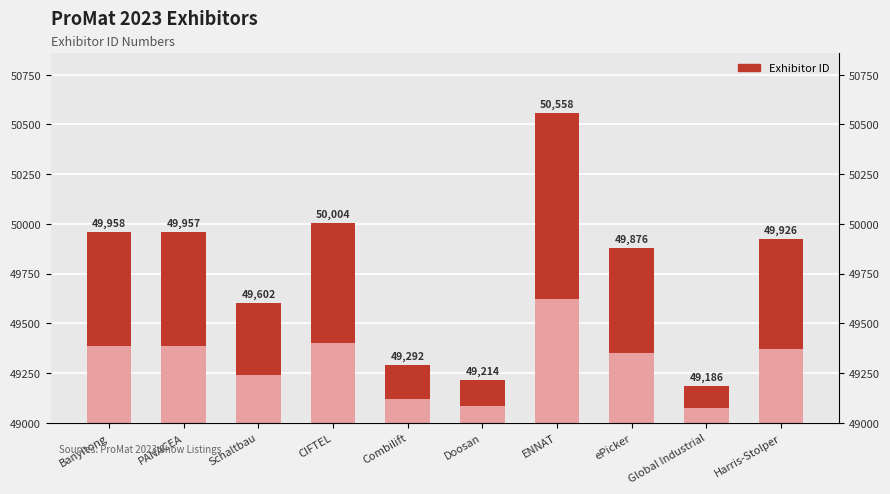

Between Schaltbau and Combilift, which is larger?

Schaltbau